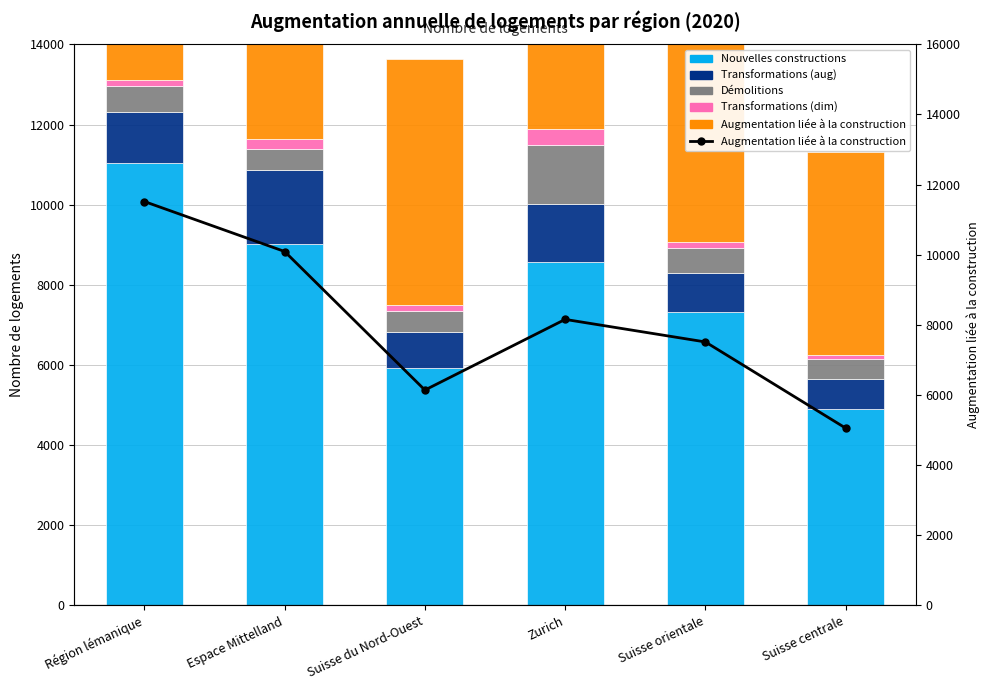

What is the sum of the Démolitions values at Région lémanique and Suisse centrale?

1131